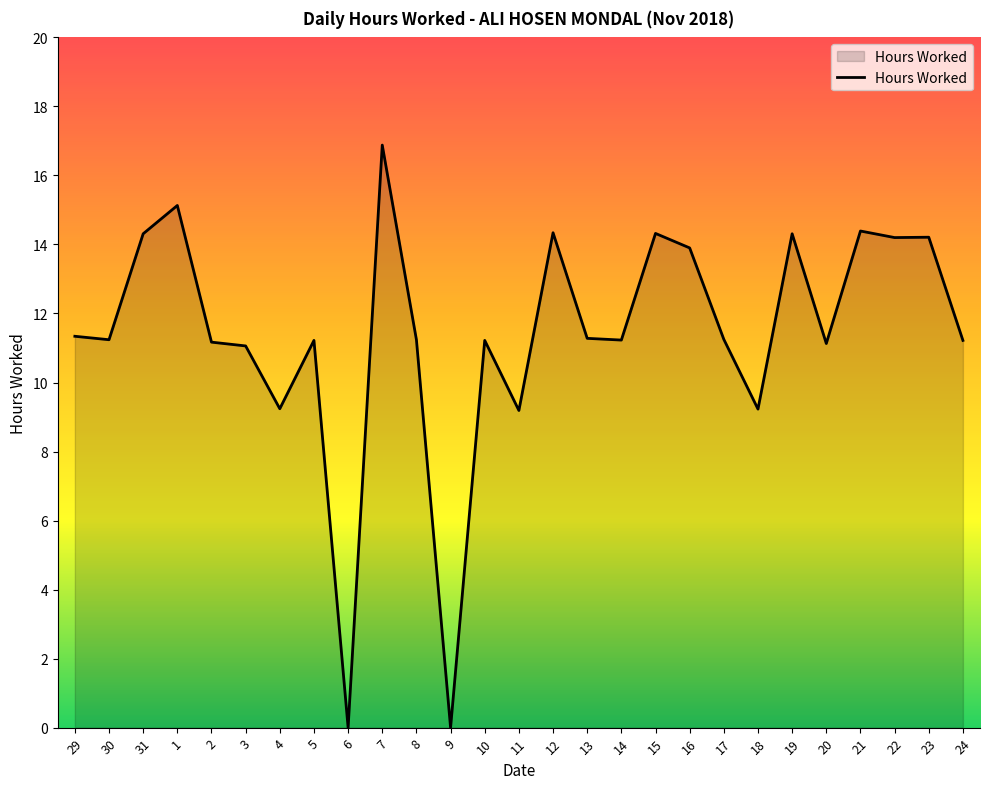

What is the greatest value displayed?

16.9